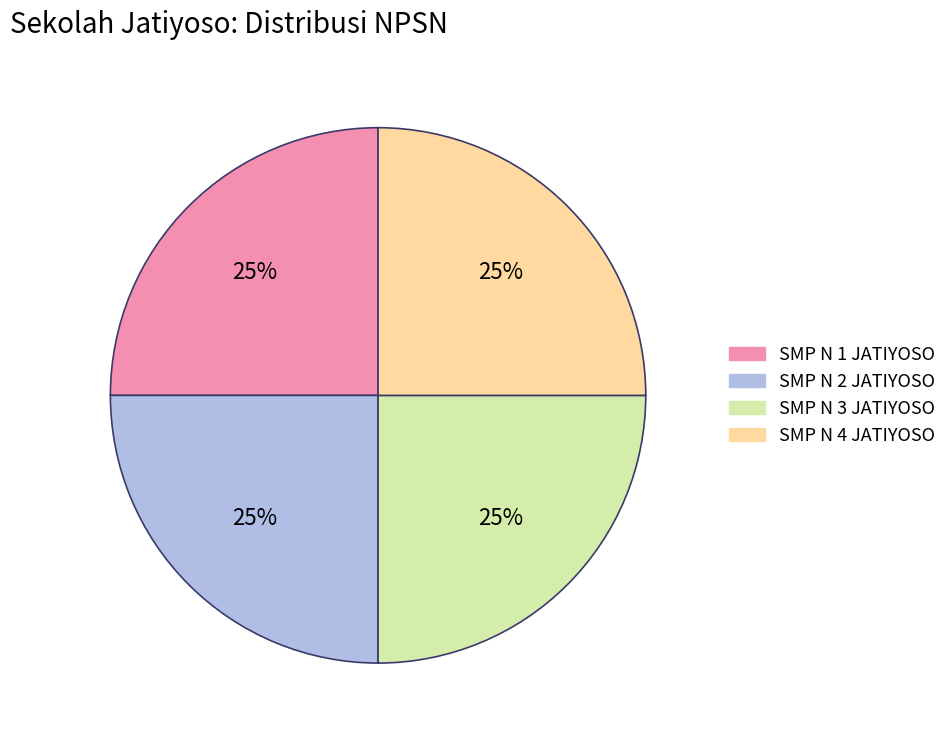

How many slices are in this pie chart?

4